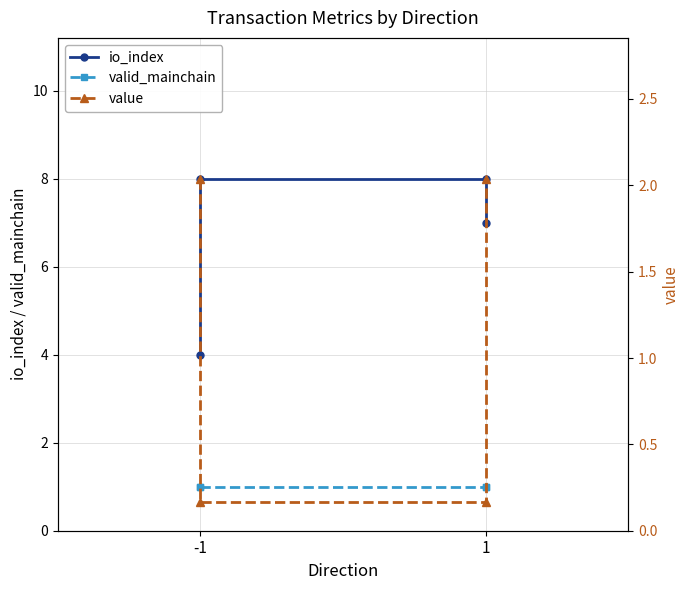

After their last crossing, which series has the higher values: value or valid_mainchain?

value